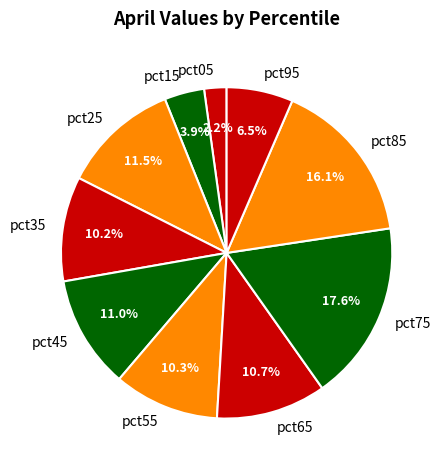

Which slice is the smallest?

pct05